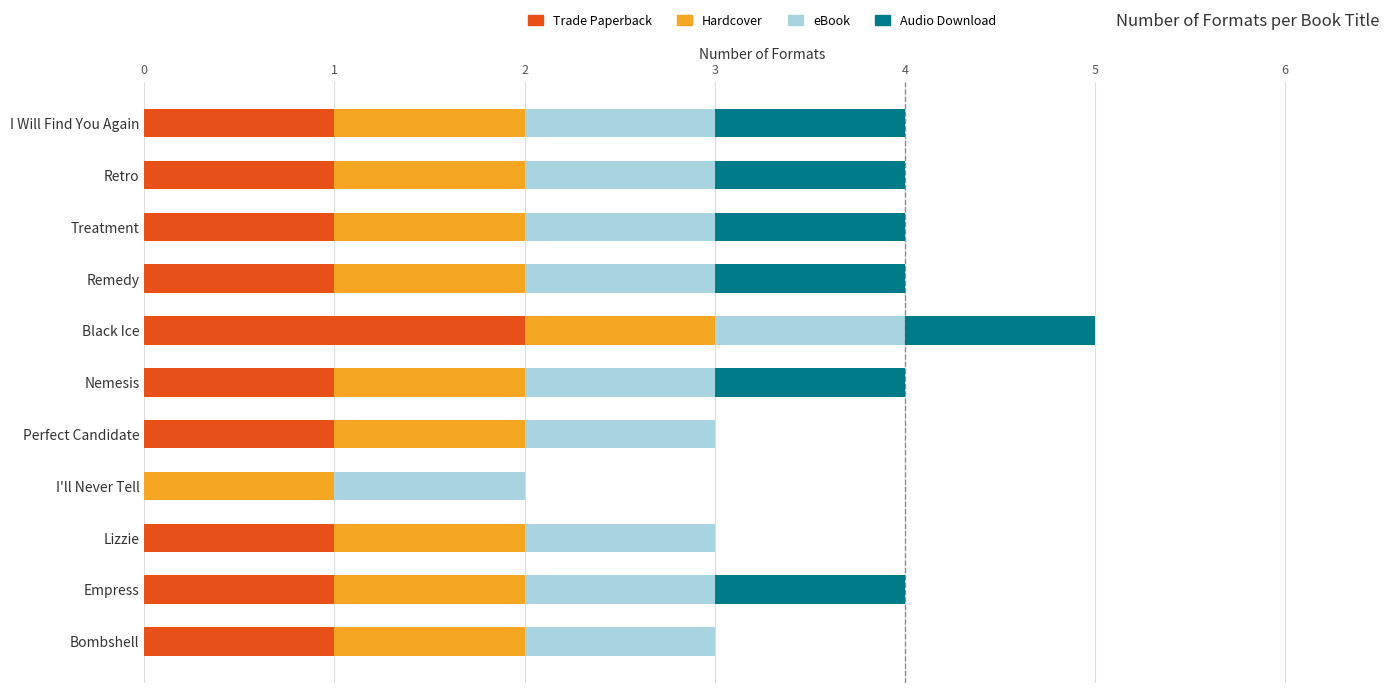

The value of Trade Paperback at Treatment is 1. True or false?

True